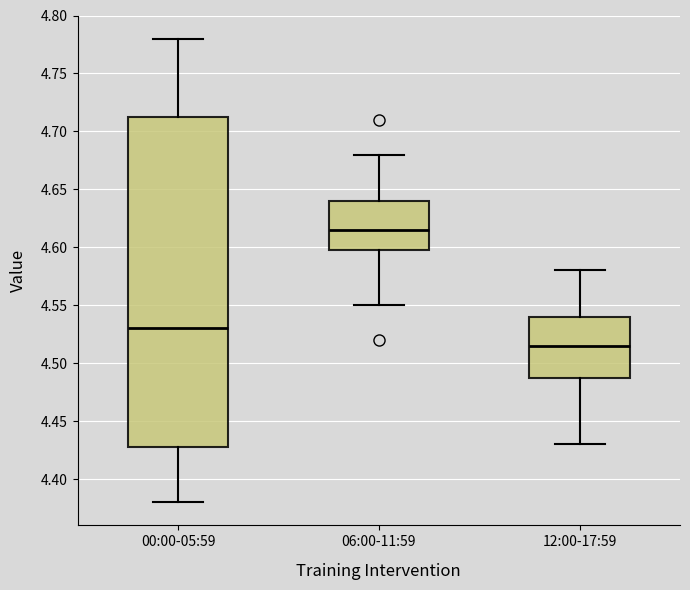

Which box's median line is the highest?

06:00-11:59